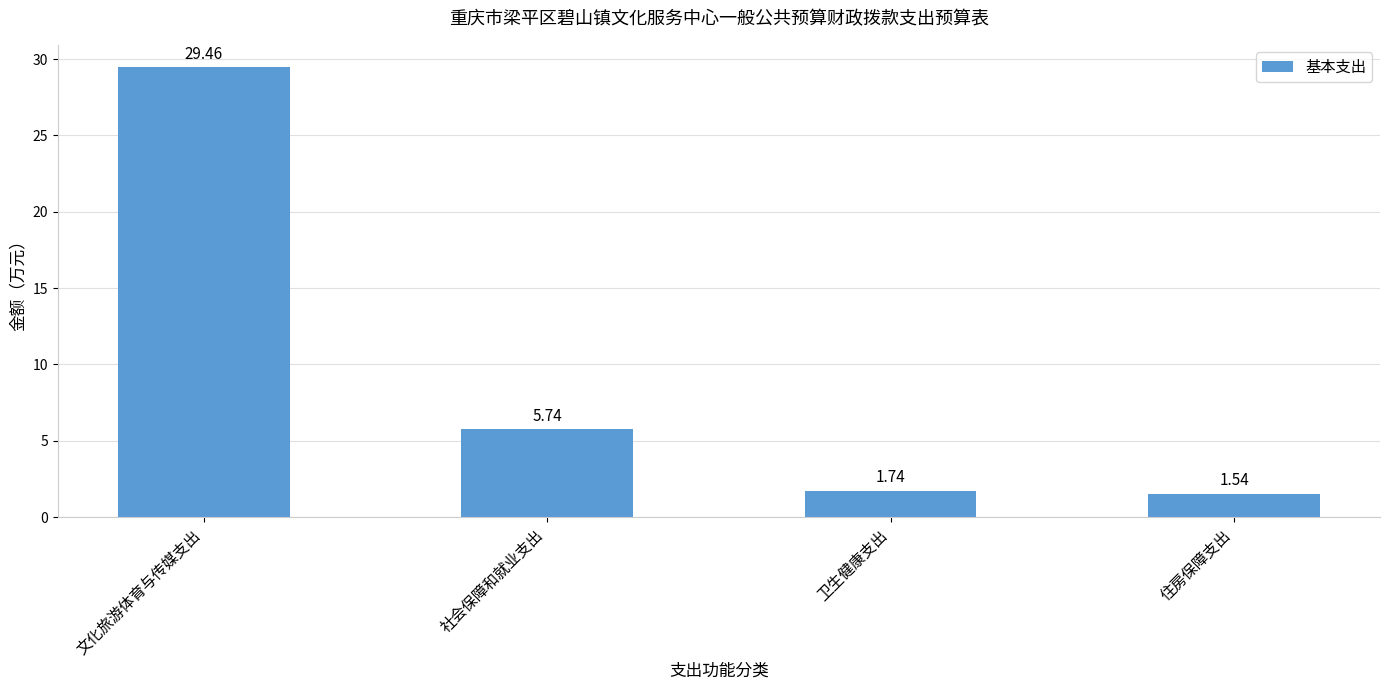

What is the label of the 2nd bar from the right?

卫生健康支出